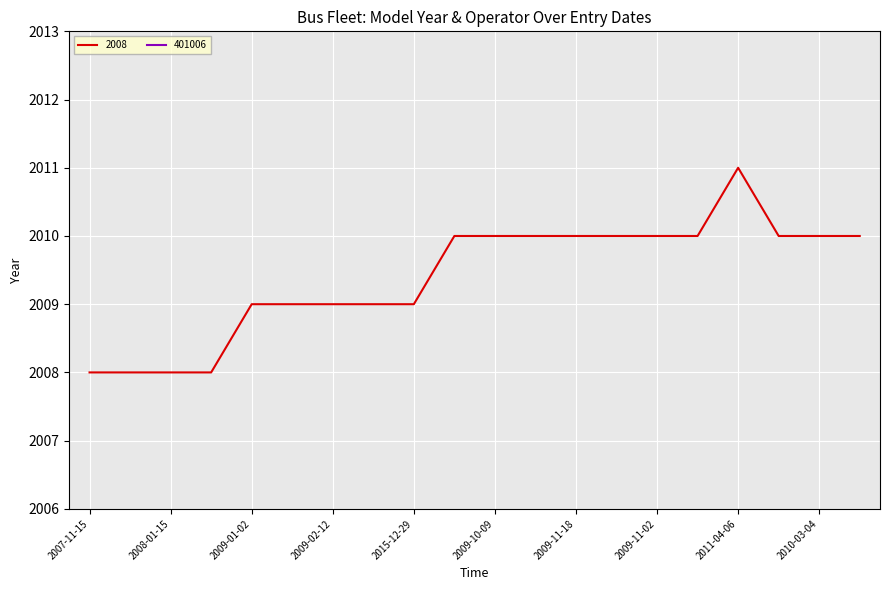

True or false: the data shows 668 at 2009-11-06.

False